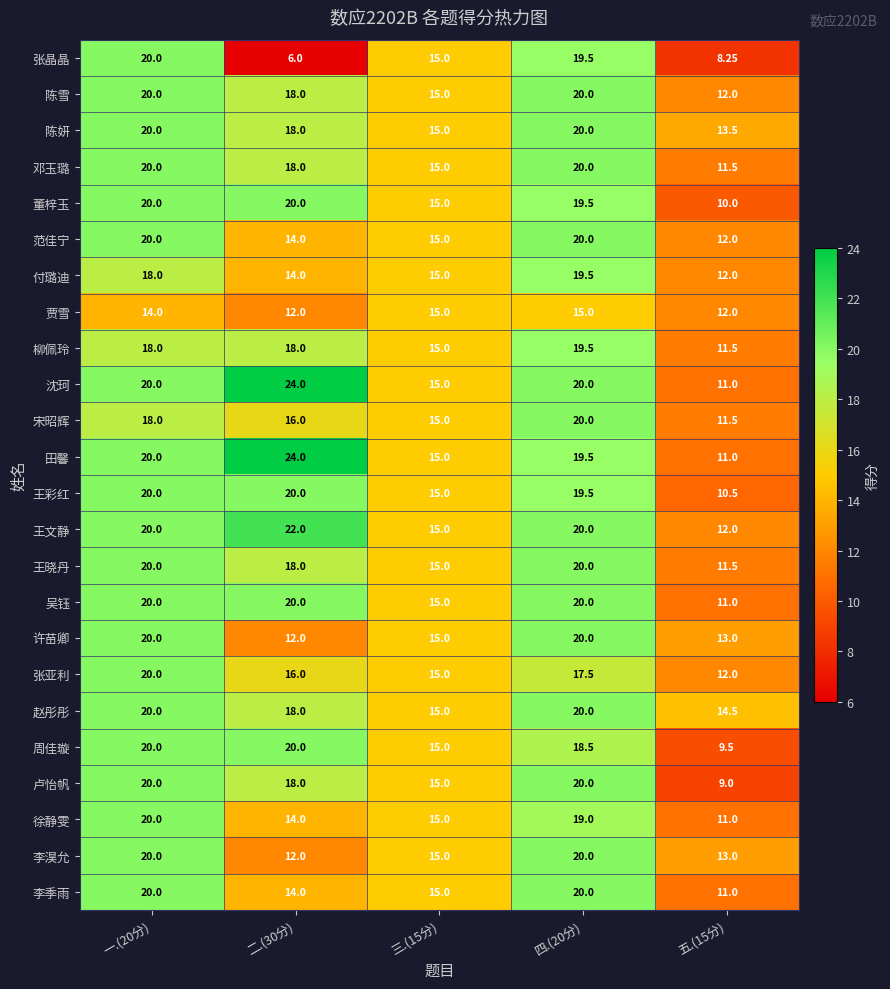

Which category has the highest value across all series?

二.(30分)